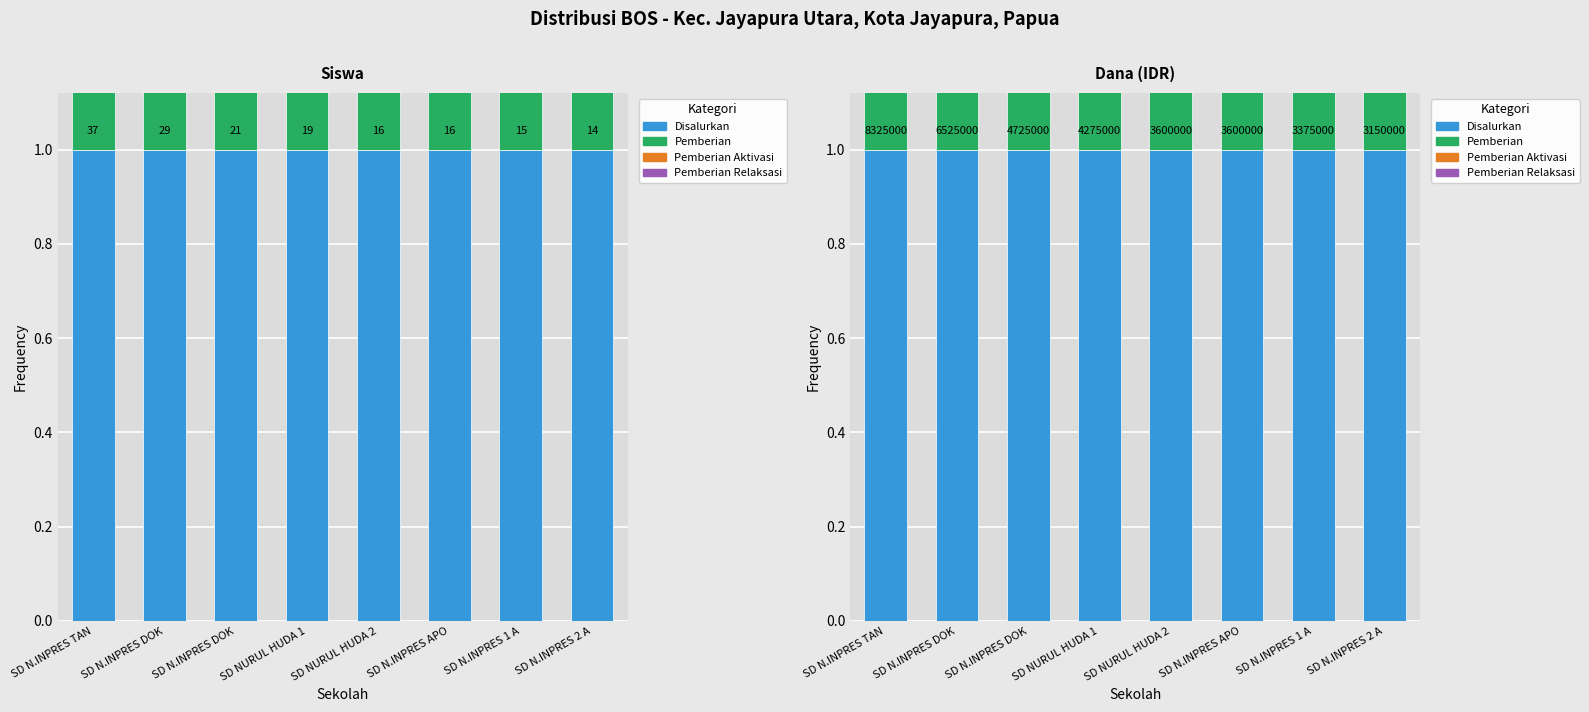

Does the chart contain stacked bars?

No